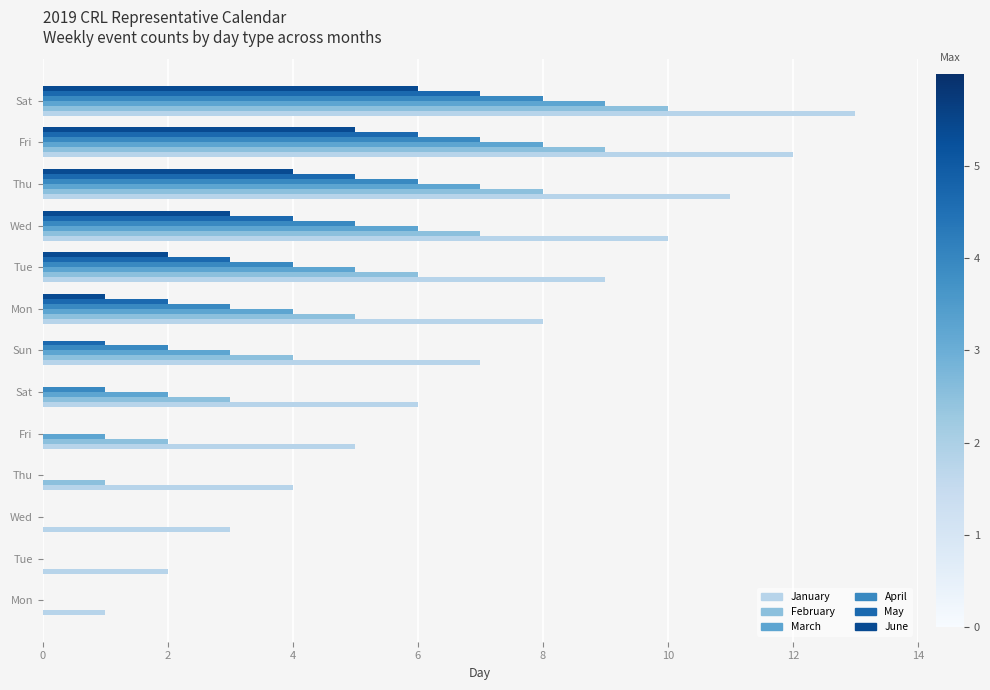

What are all the series names shown in the legend?

January, February, March, April, May, June